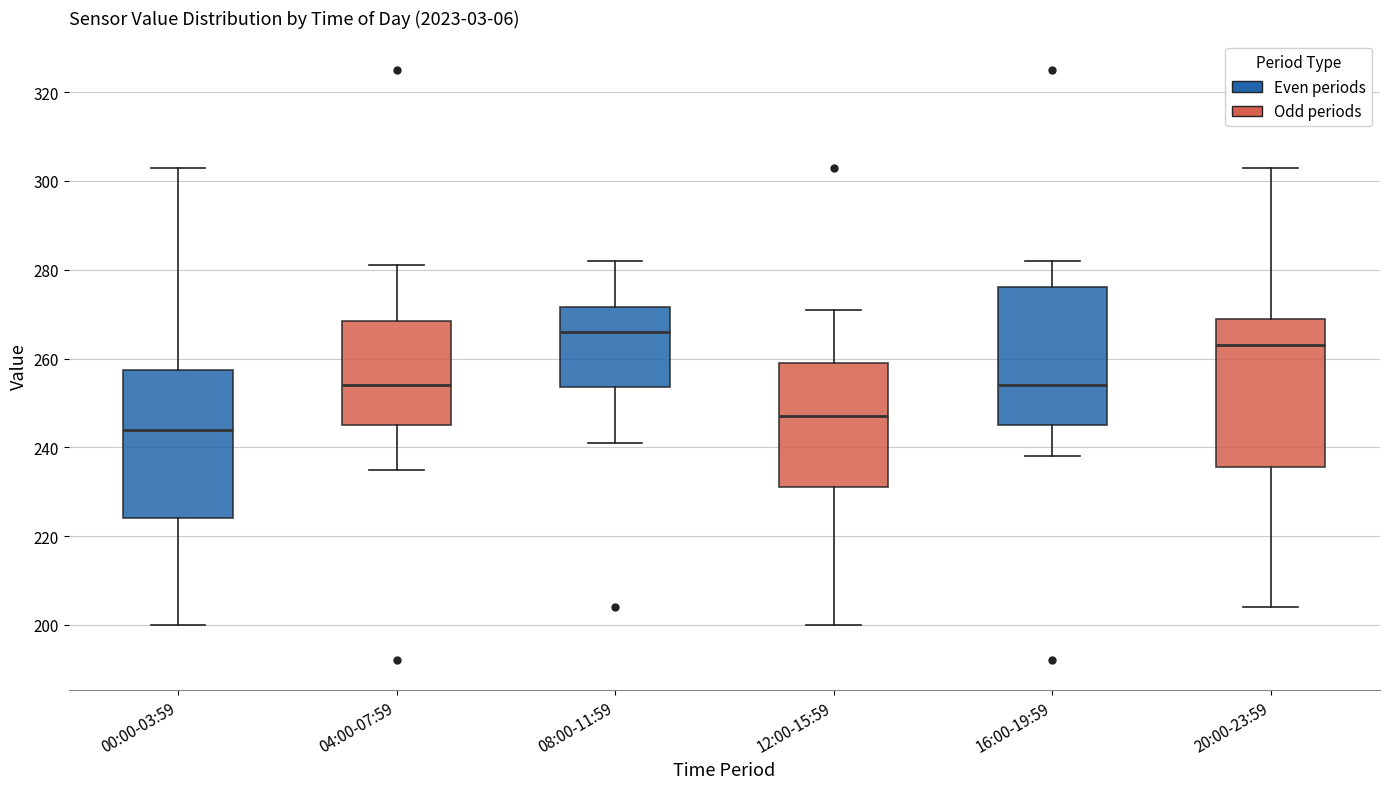

Which box has the highest median line?

08:00-11:59